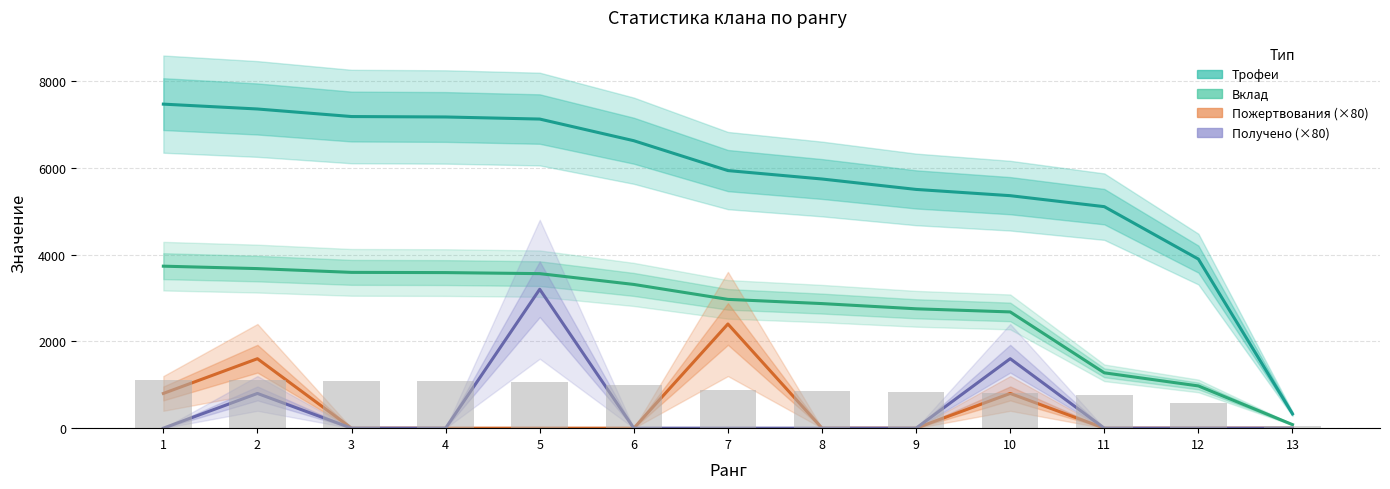

Between 2 and 6, which series saw the biggest shift?

Пожертвования (×80)